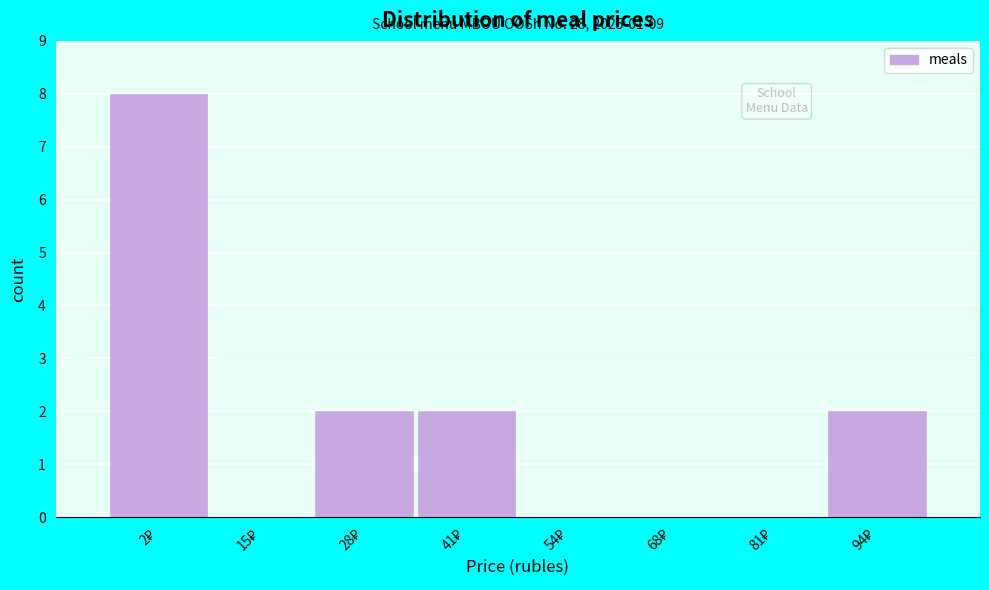

What is the greatest value displayed?

8